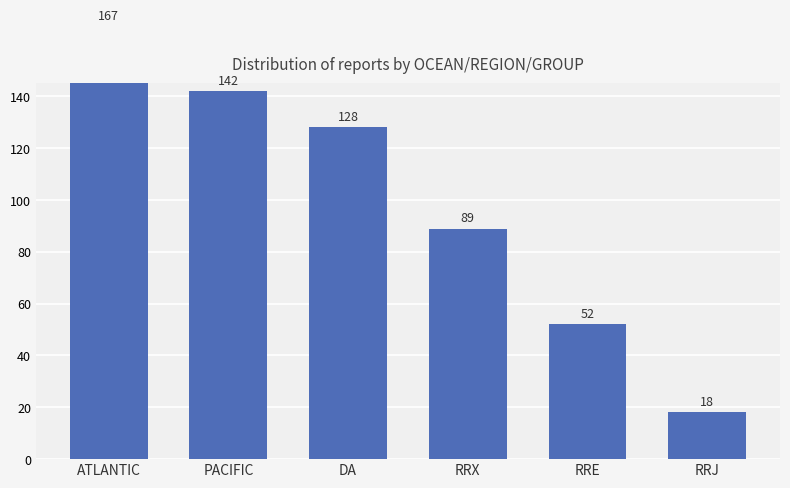

What position from the left is ATLANTIC?

1